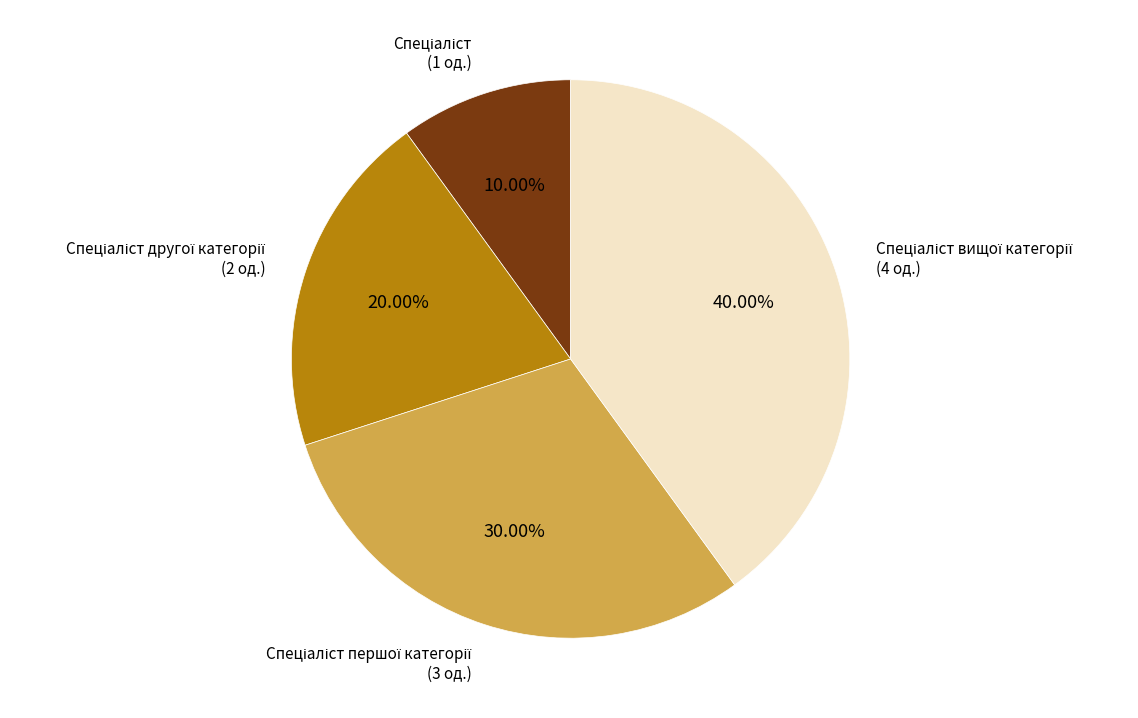

Does any single category account for the majority?

No